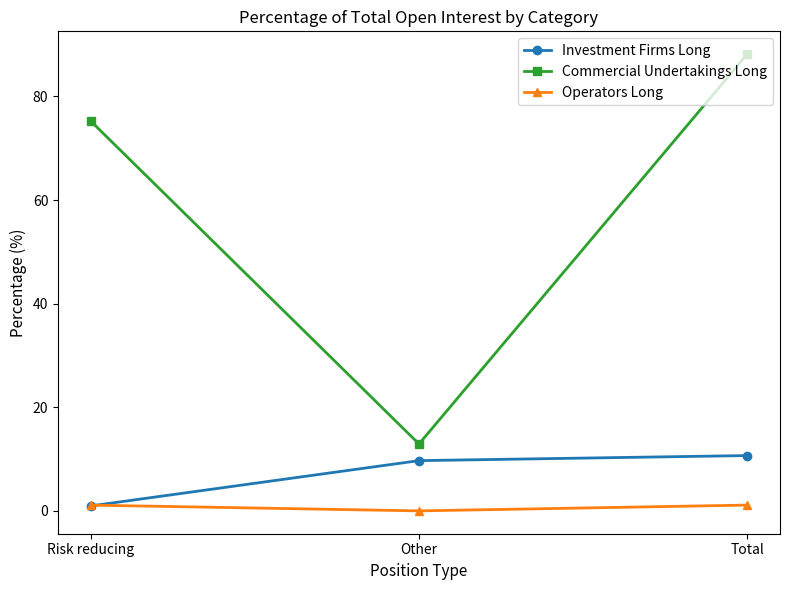

Is it true that Commercial Undertakings Long equals 75.2 at Risk reducing?

True